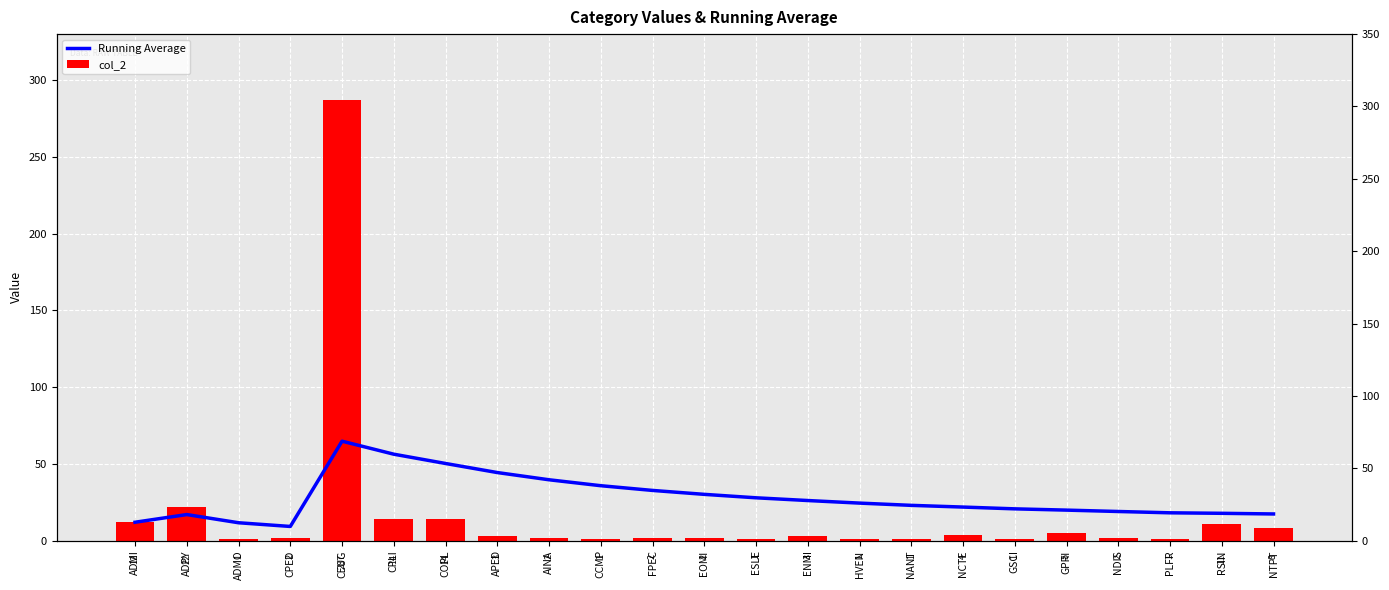

At which category does the chart reach its minimum across all series?

ADMO